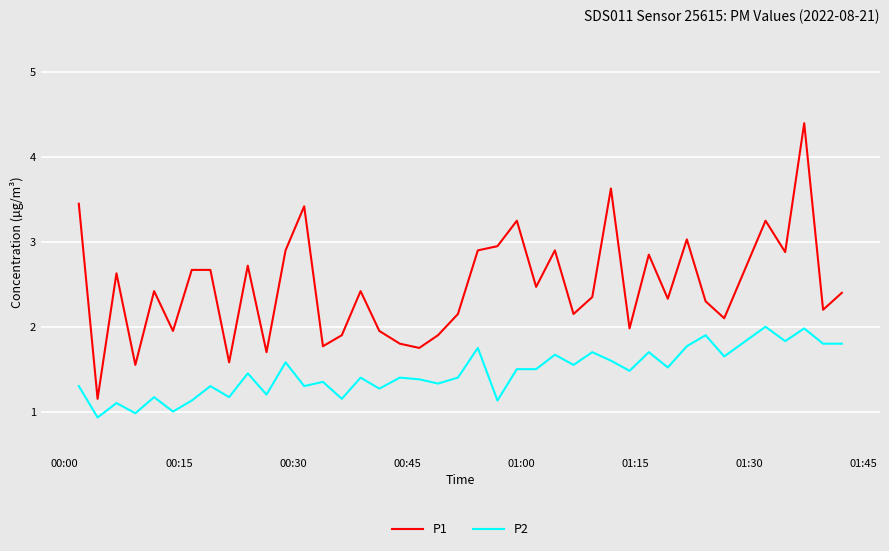

What is the lowest value of the P2 series?

0.9